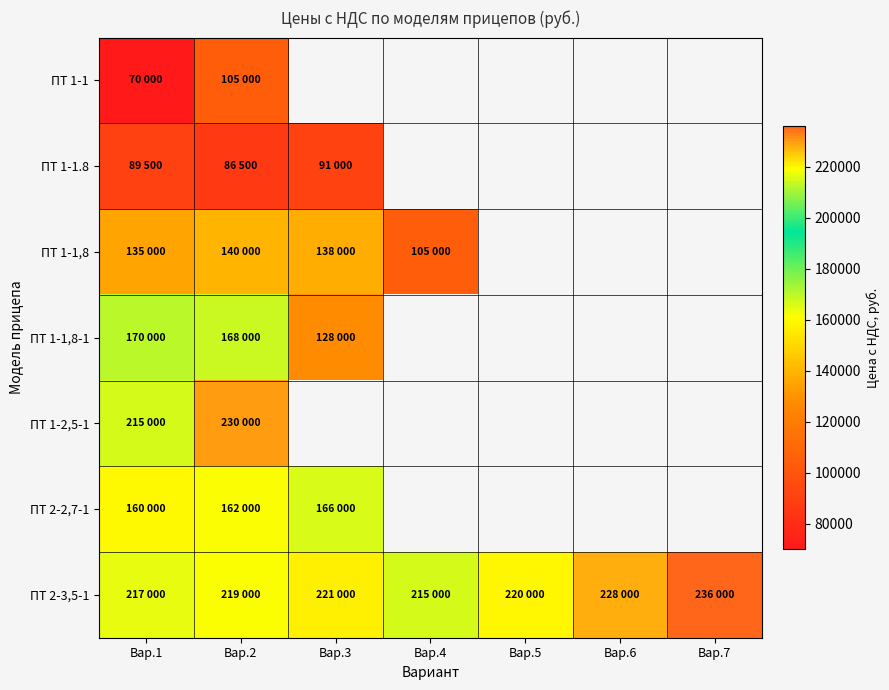

The ПТ 1-2,5-1 series shows 230000.0 at Вар.2. True or false?

True